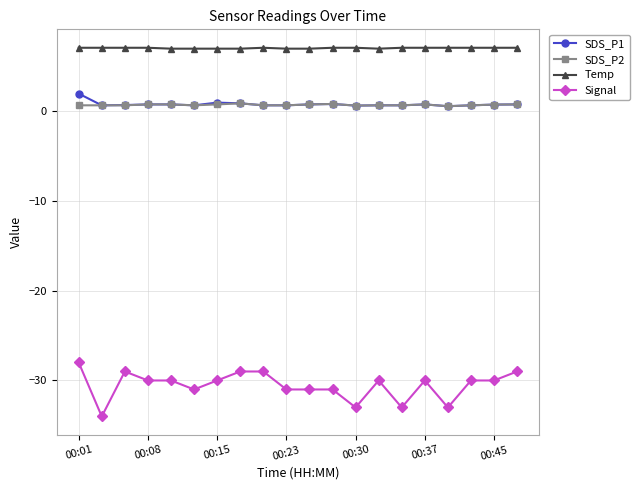

What is the value of the Temp point at the 3rd from the left?

7.0